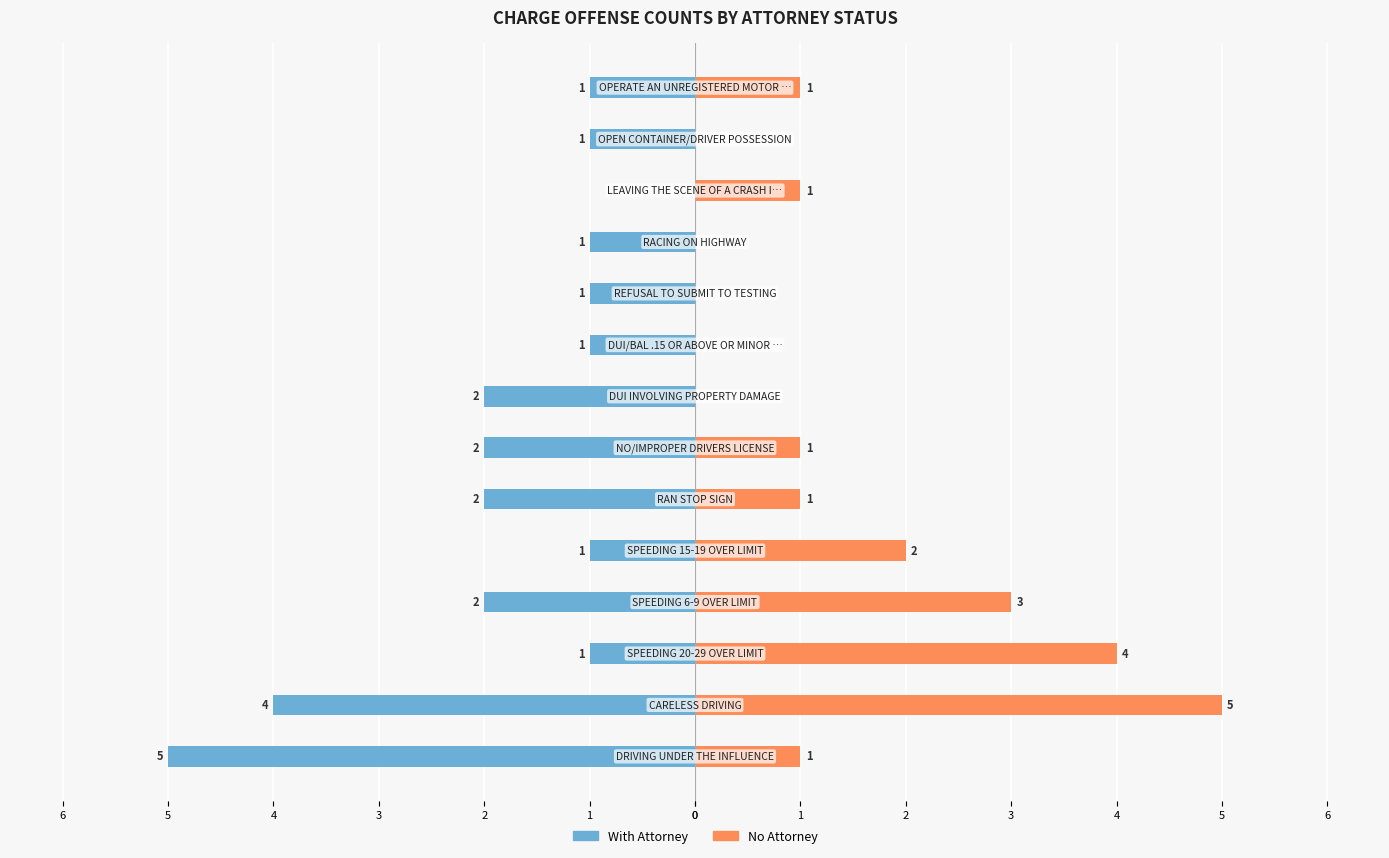

The With Attorney series shows 0 at 1. True or false?

False